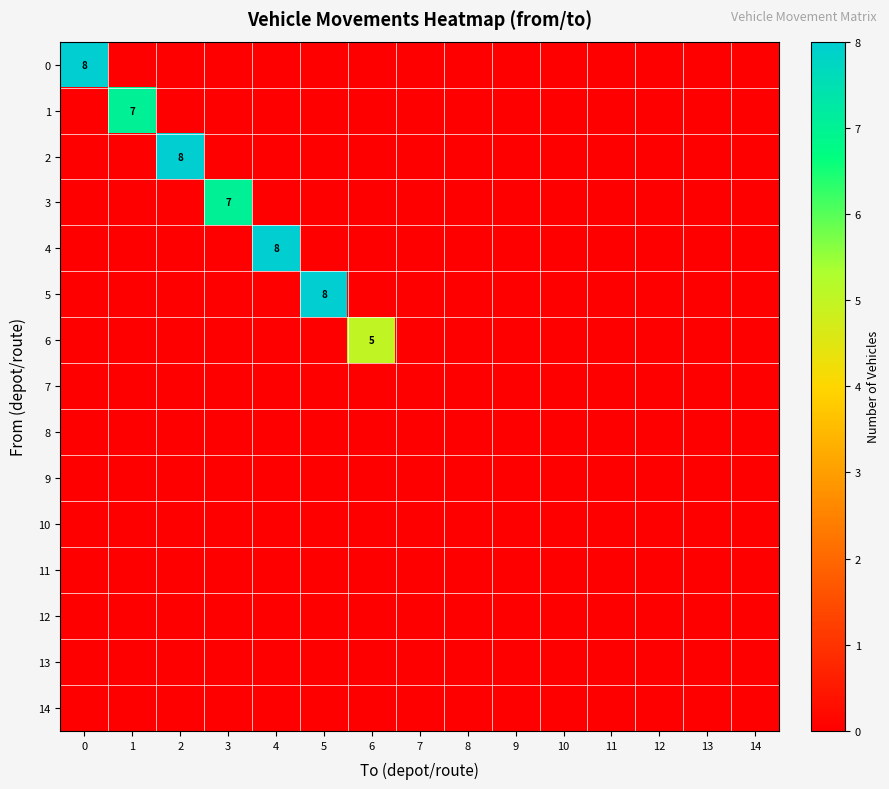

What is the difference between the highest and lowest values at 4?

8